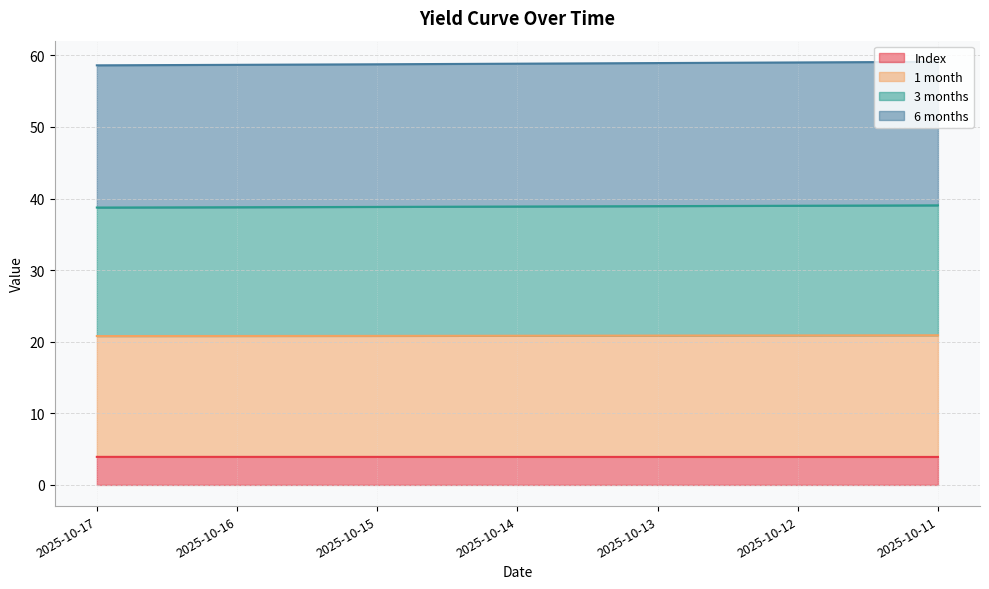

Is the value of 6 months at 2025-10-12 greater than the value of Index at 2025-10-12?

Yes